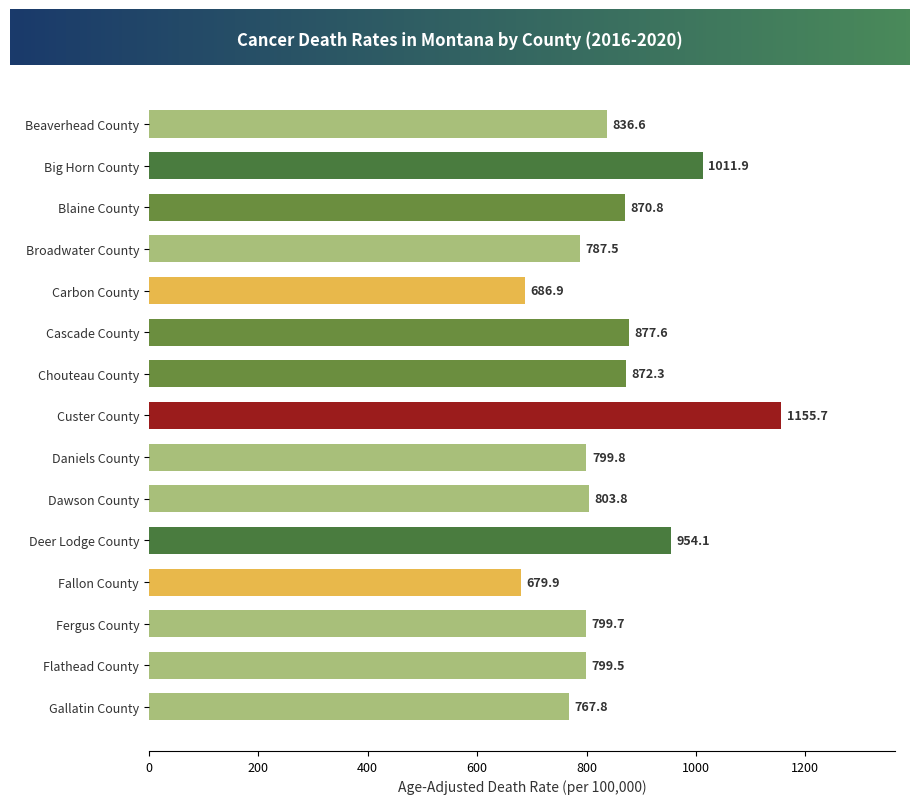

Rank the categories by value from lowest to highest.

Fallon County, Carbon County, Gallatin County, Broadwater County, Flathead County, Fergus County, Daniels County, Dawson County, Beaverhead County, Blaine County, Chouteau County, Cascade County, Deer Lodge County, Big Horn County, Custer County